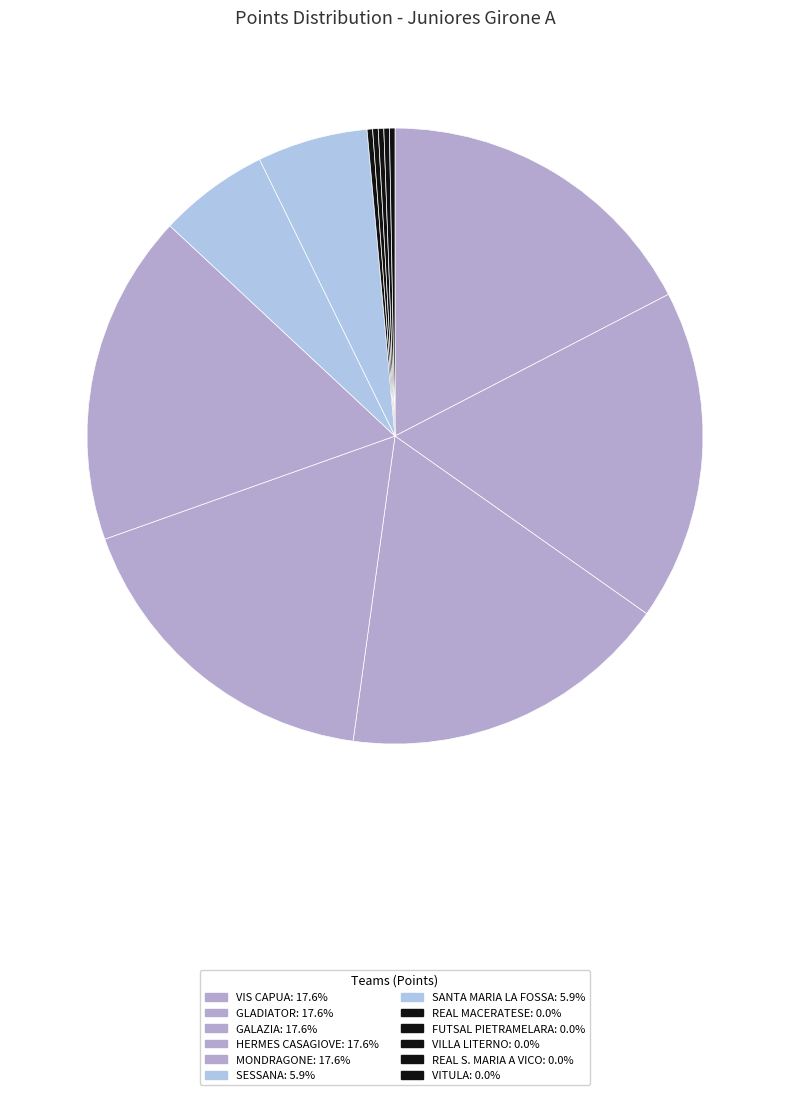

How many slices are in this pie chart?

12